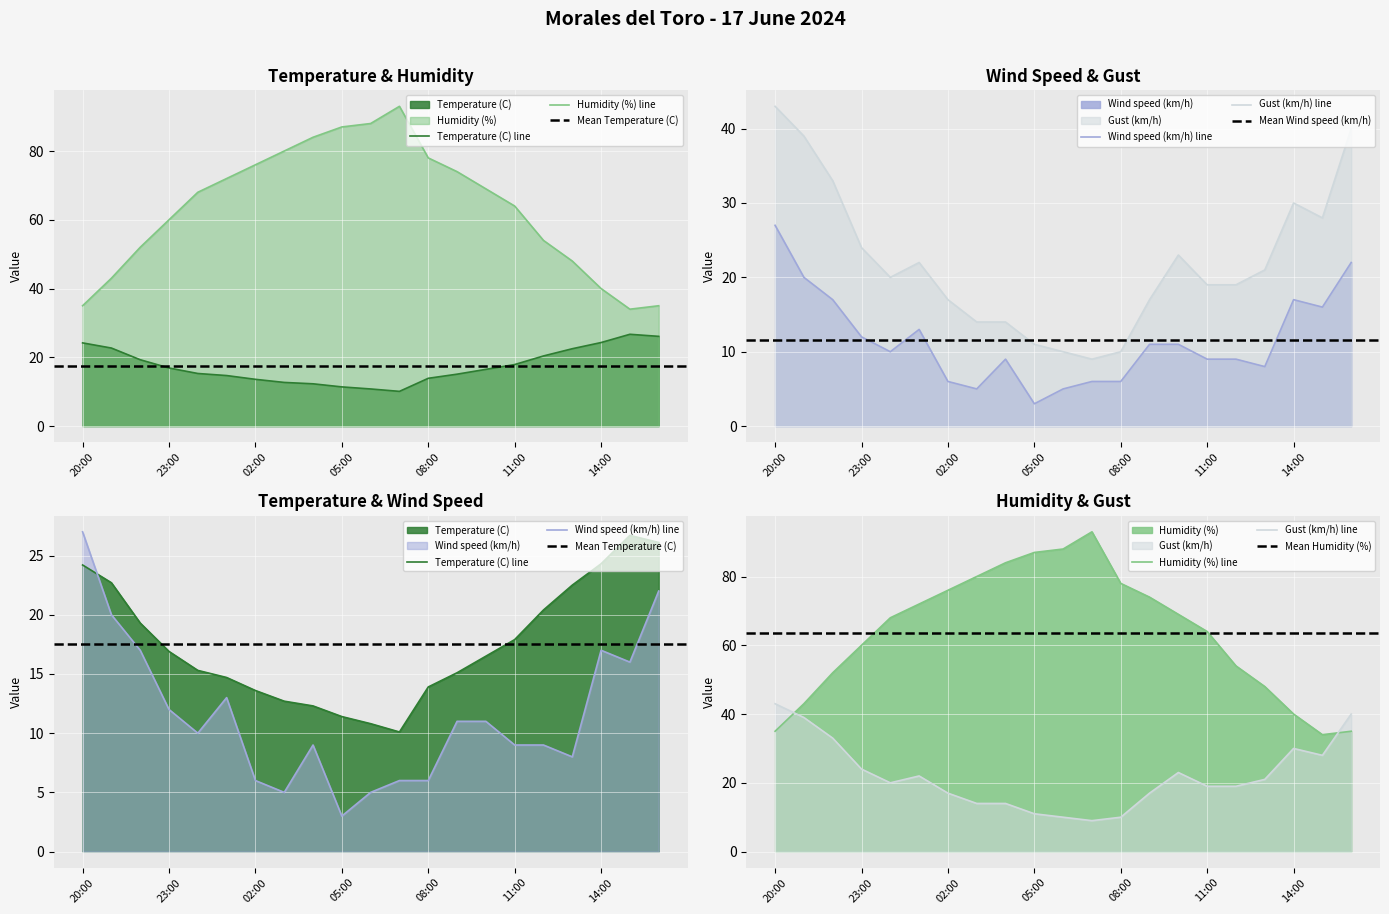

Which series ends up on top after the final intersection of Temperature (C) and Wind speed (km/h)?

Temperature (C)